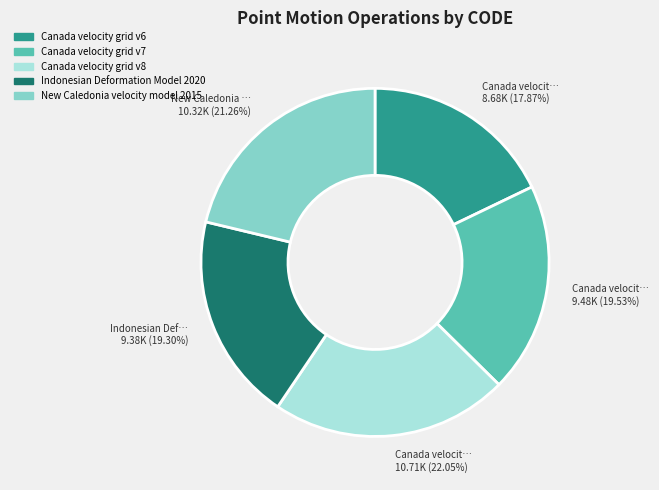

To the nearest percent, what is the difference between the largest and smallest slice percentages?

4%